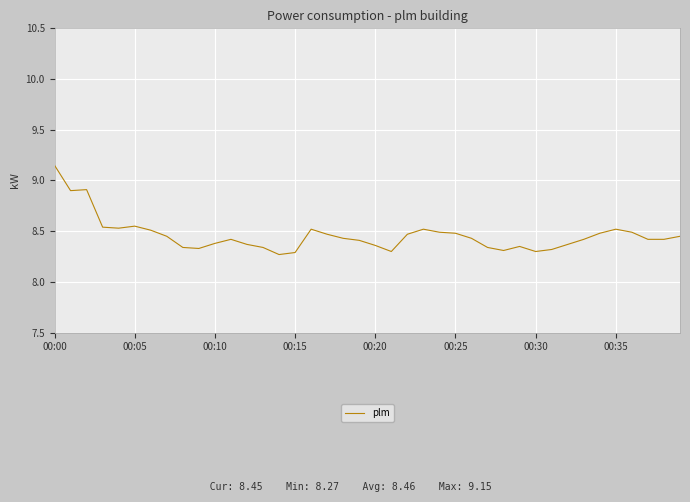

How many values are between 8 and 9?

39